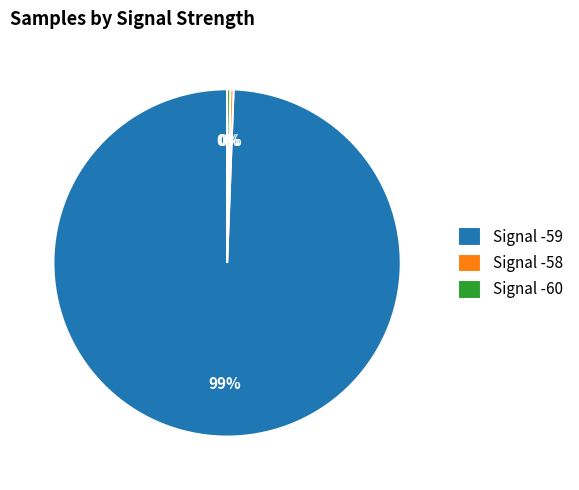

How many slices are in this pie chart?

3